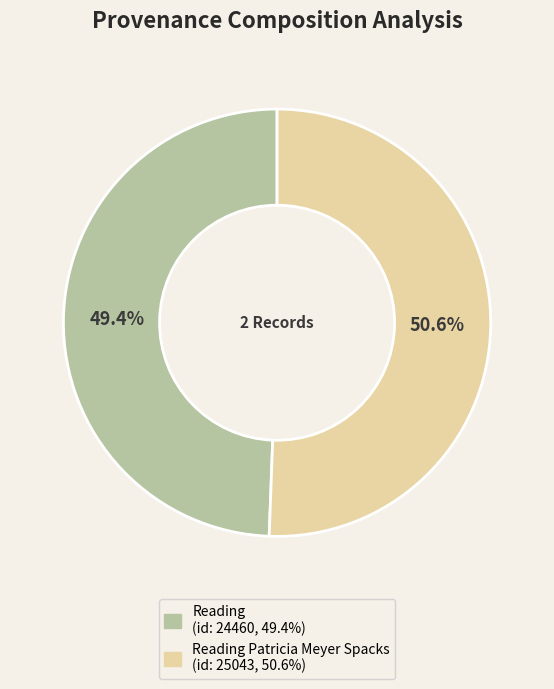

How many slices are in this pie chart?

2